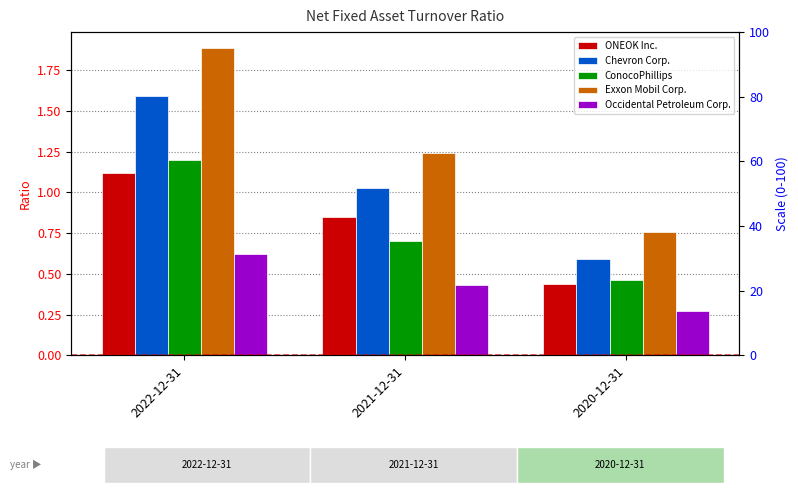

What is the smallest value displayed?

0.3